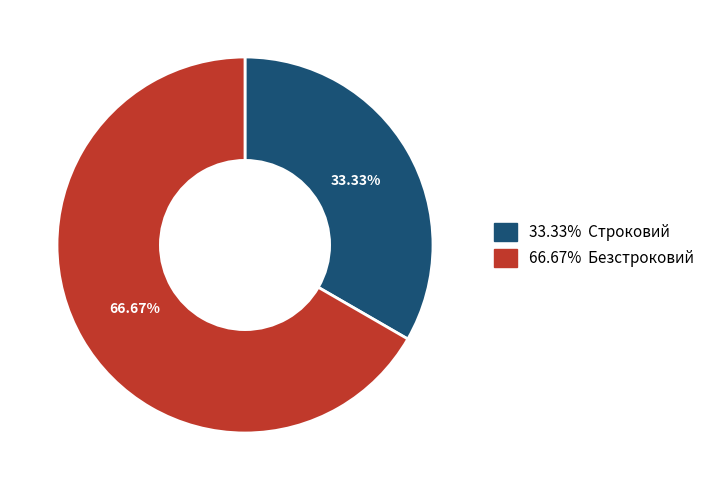

Is there a majority slice in this chart?

Yes